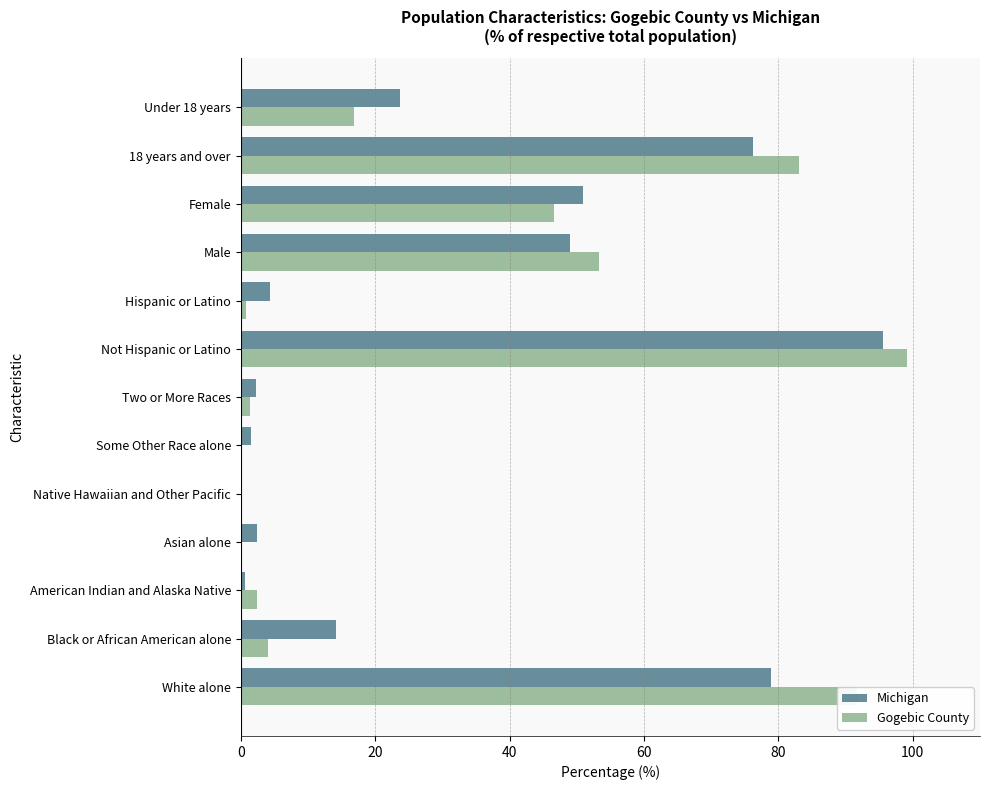

Count the number of data series in this chart.

2